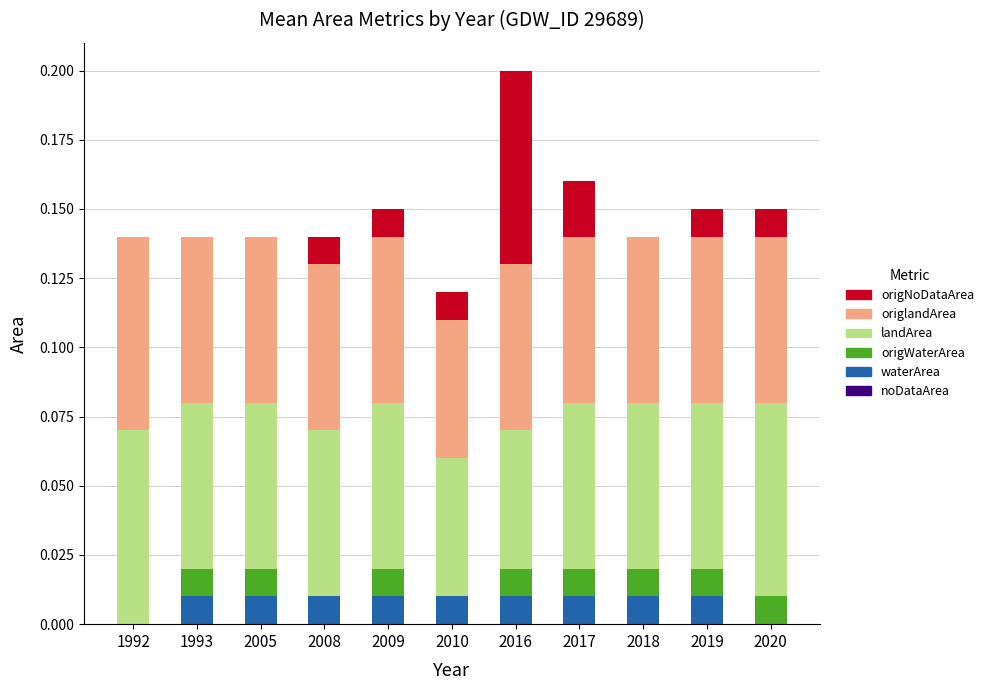

At which category is the sum across all series the highest?

2016